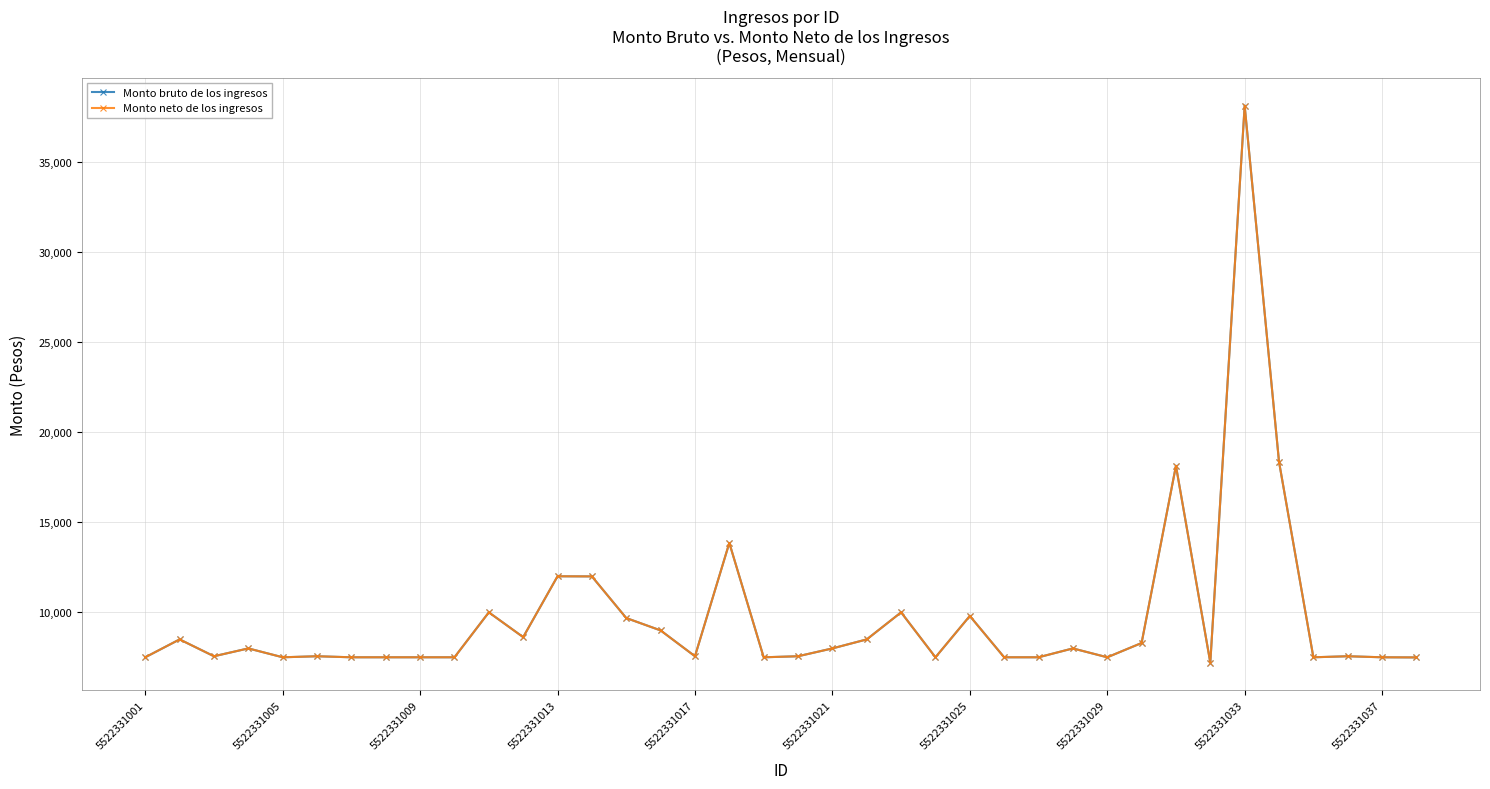

Does the chart have visible grid lines?

Yes